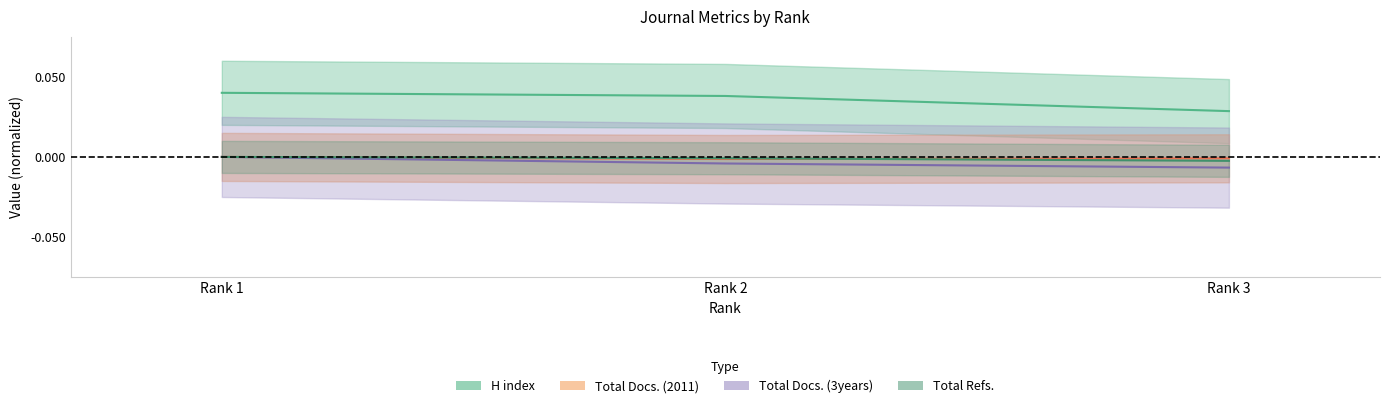

The Total Refs. series shows 0.0 at Rank 1. True or false?

True